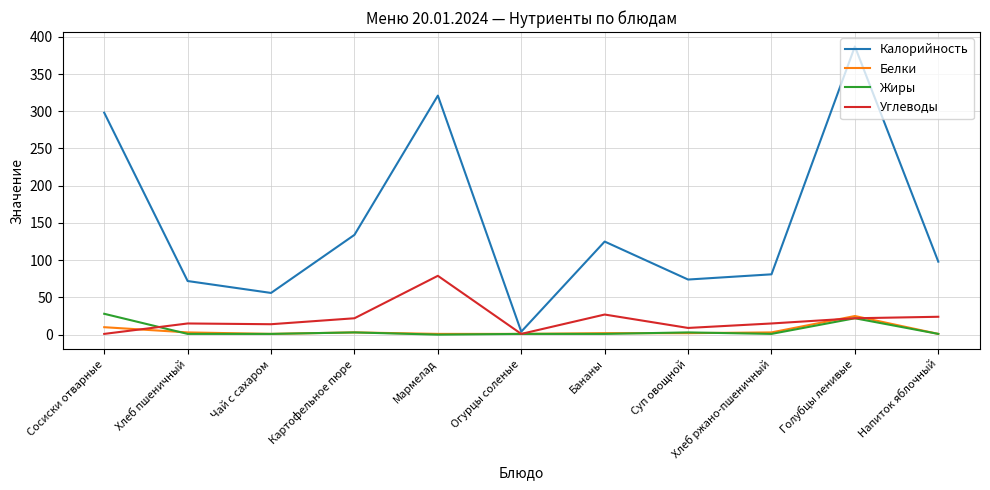

Which category has the highest value in the Углеводы series?

Мармелад